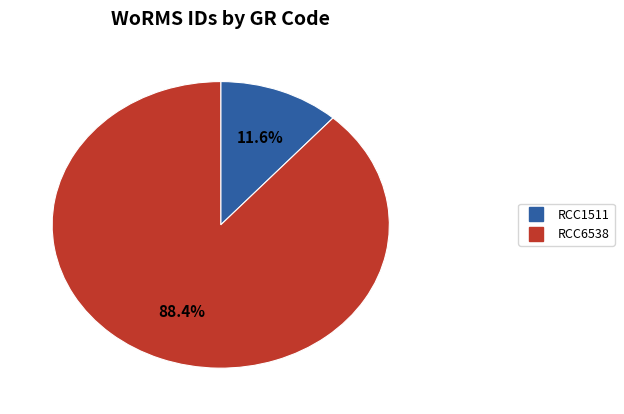

Which slice represents more than half of the pie?

RCC6538